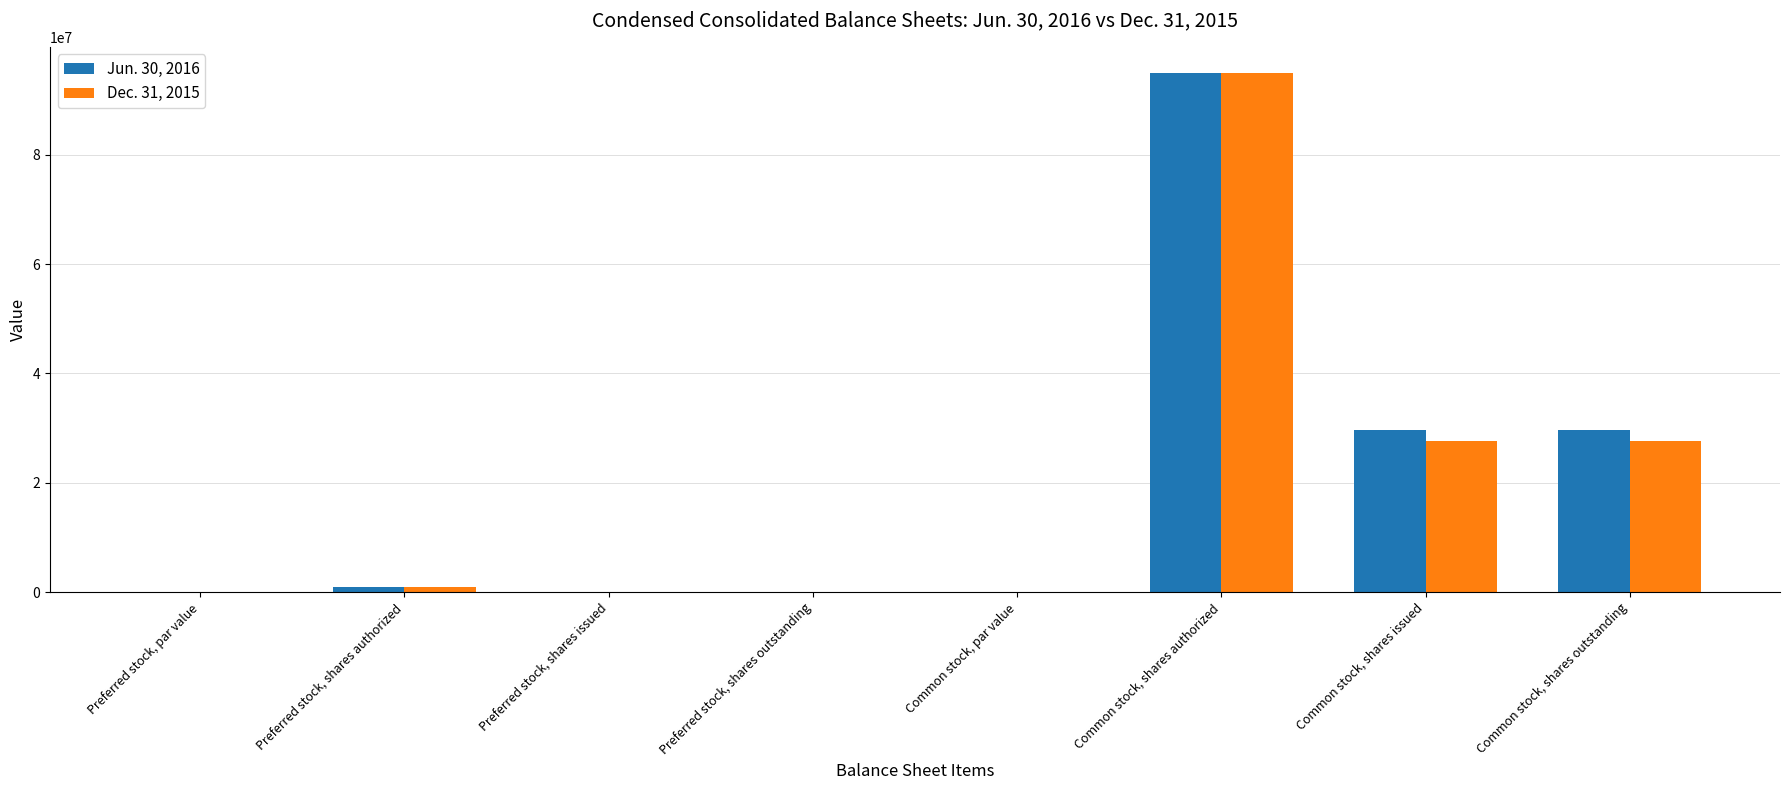

Between Common stock, shares authorized and Common stock, shares issued, which series saw the biggest shift?

Dec. 31, 2015